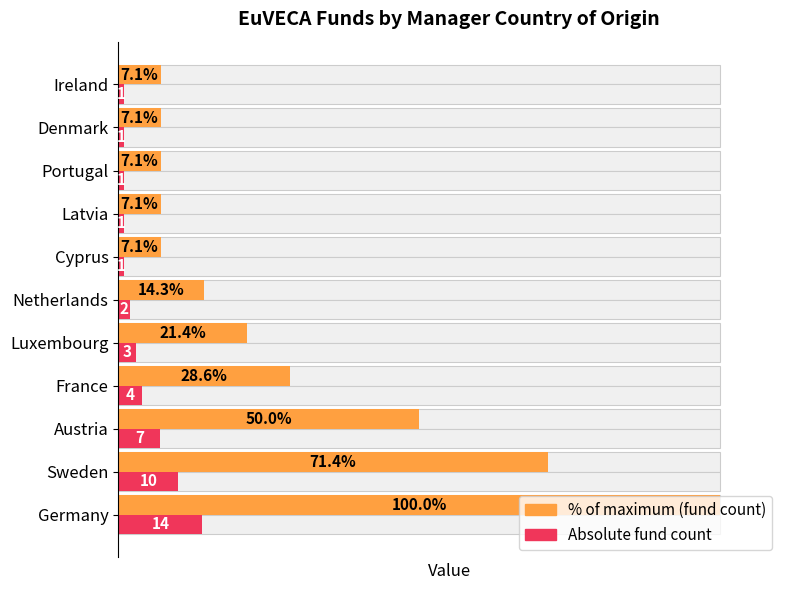

List the series in order of their overall mean, highest first.

Fund count (% of max), Fund count